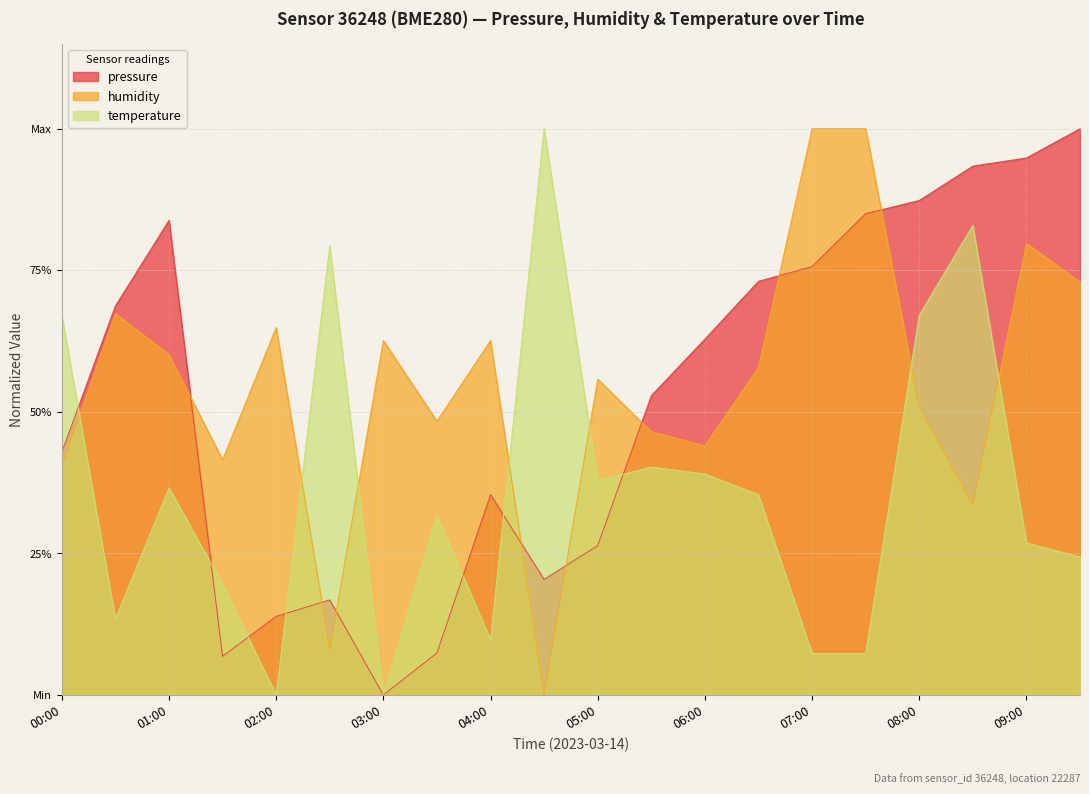

After their last crossing, which series has the higher values: humidity or pressure?

pressure